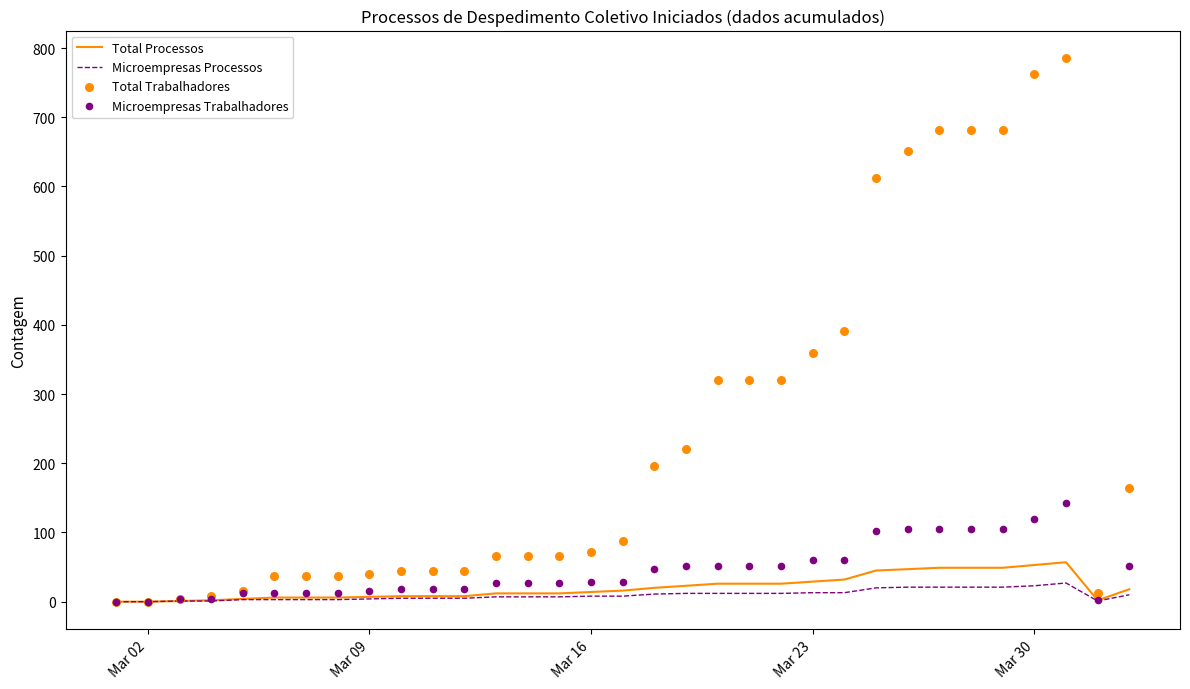

What is the maximum value for Total Processos?

57